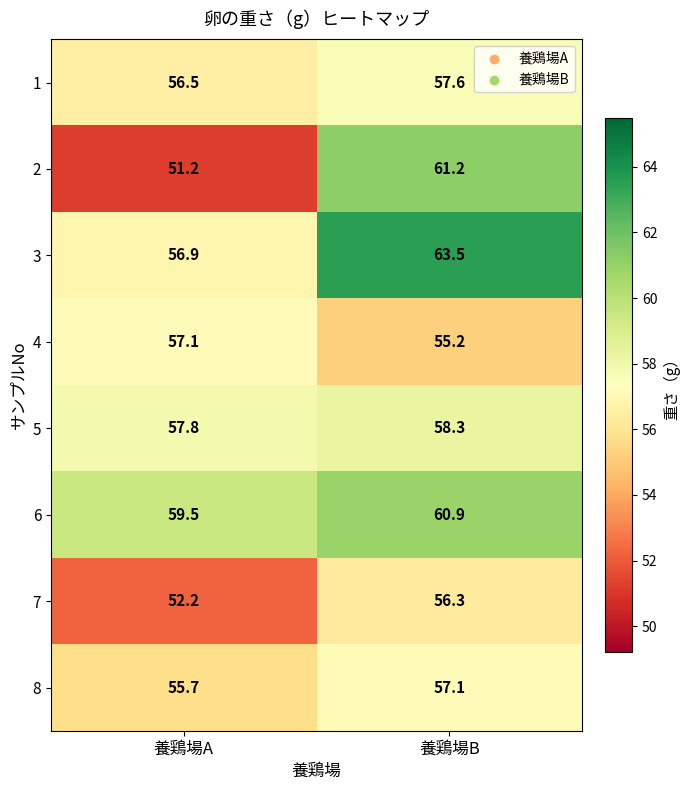

What is the maximum value shown in the chart?

63.5